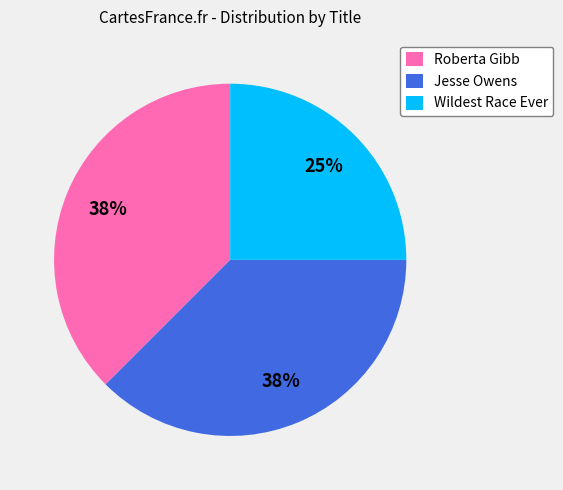

Is Roberta Gibb the majority of the pie?

No